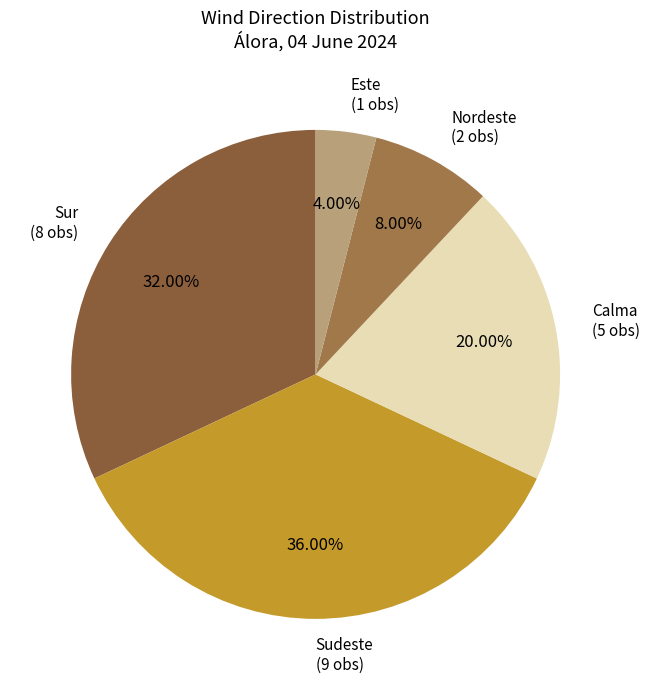

To the nearest percent, what is the average slice percentage?

20%